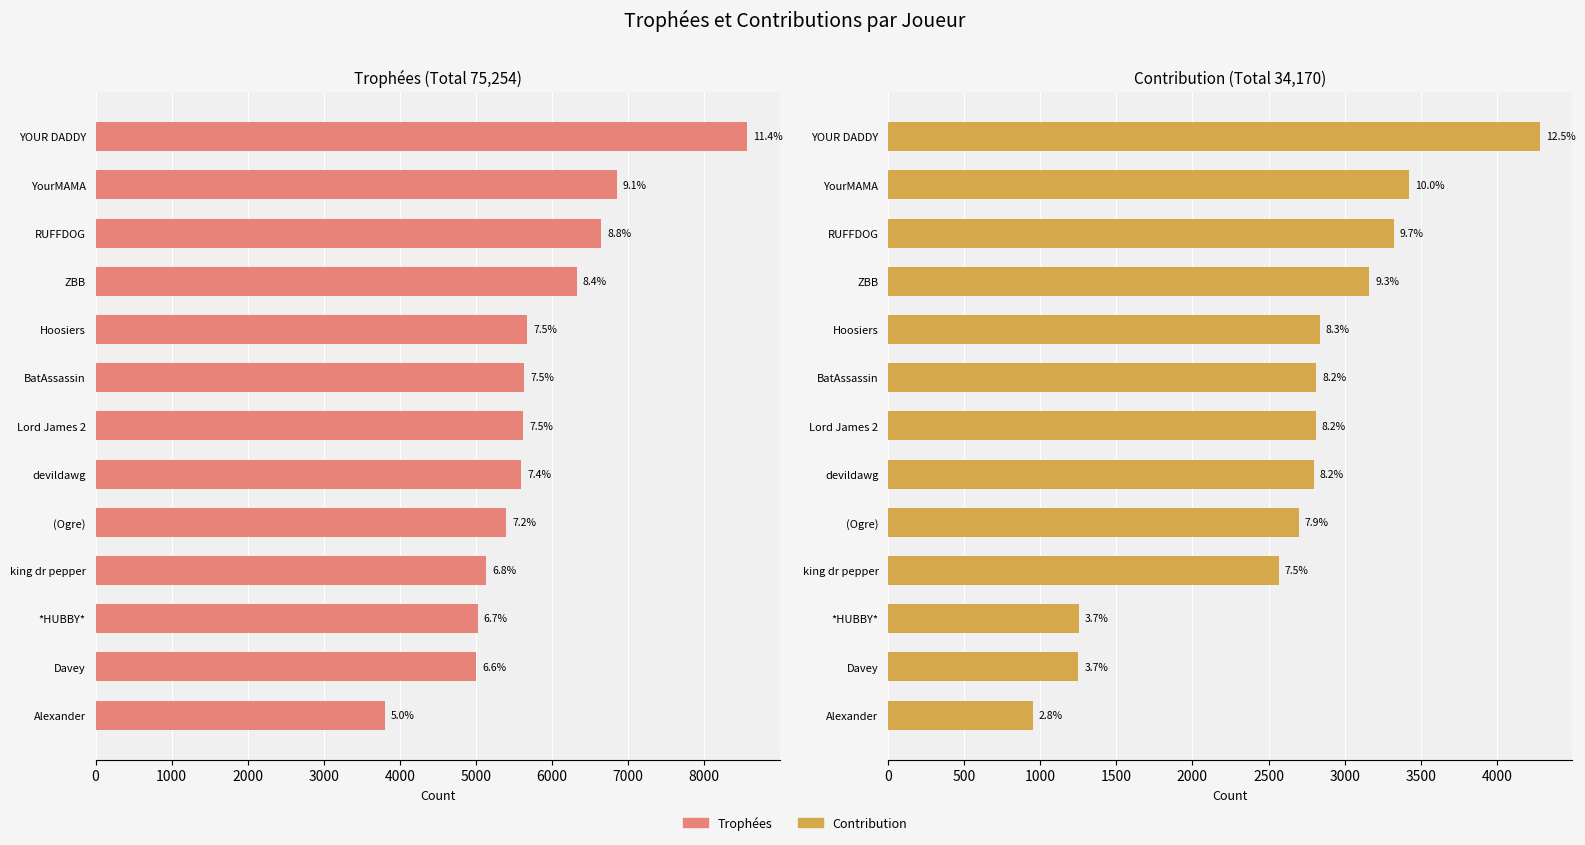

How many data points in Trophées are above 5619?

6